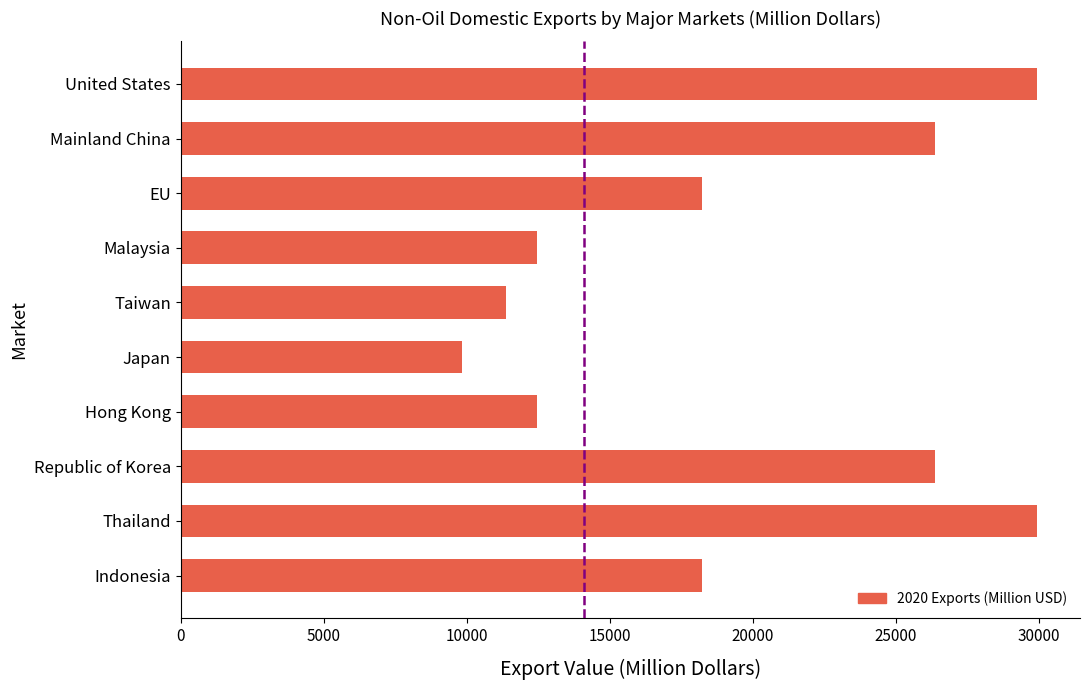

What is the difference between the values at Malaysia and Republic of Korea?

4420.9